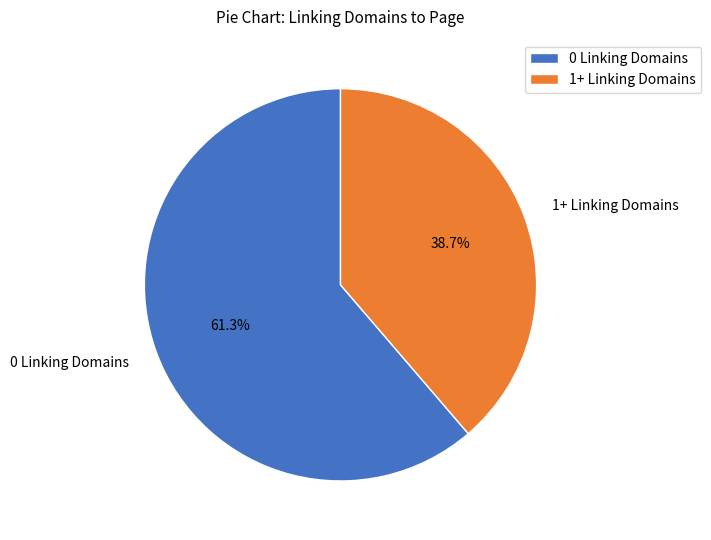

Rank the categories by value from lowest to highest.

1+ Linking Domains, 0 Linking Domains